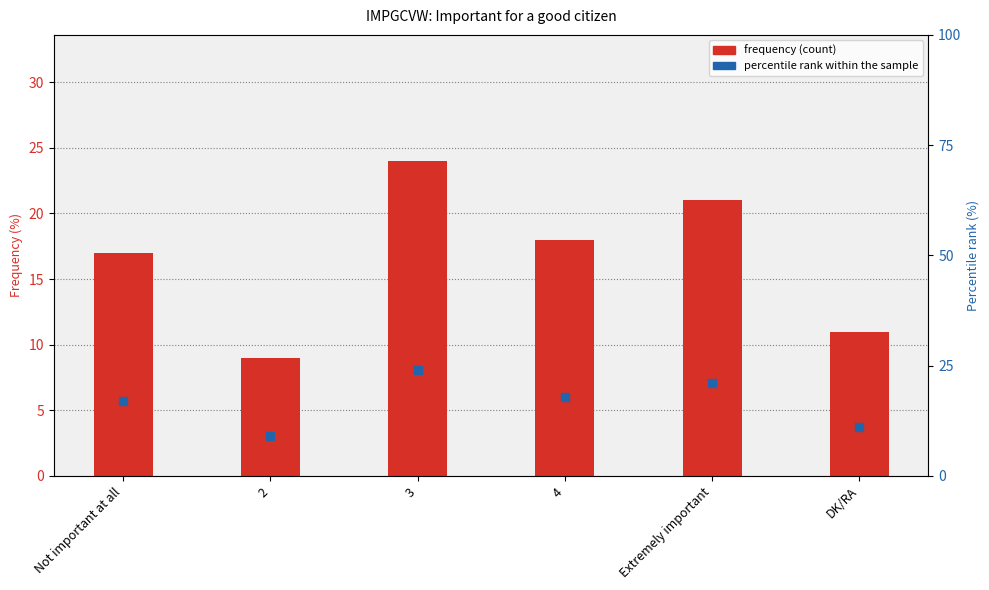

What are all the series names shown in the legend?

frequency, percentile rank within the sample